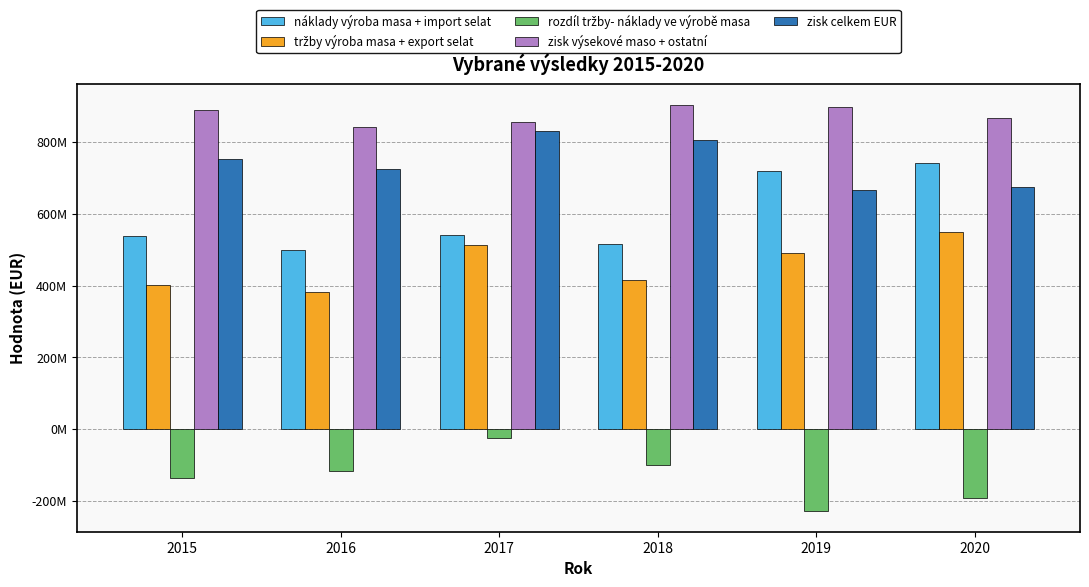

What is the greatest value displayed?

904459996.4